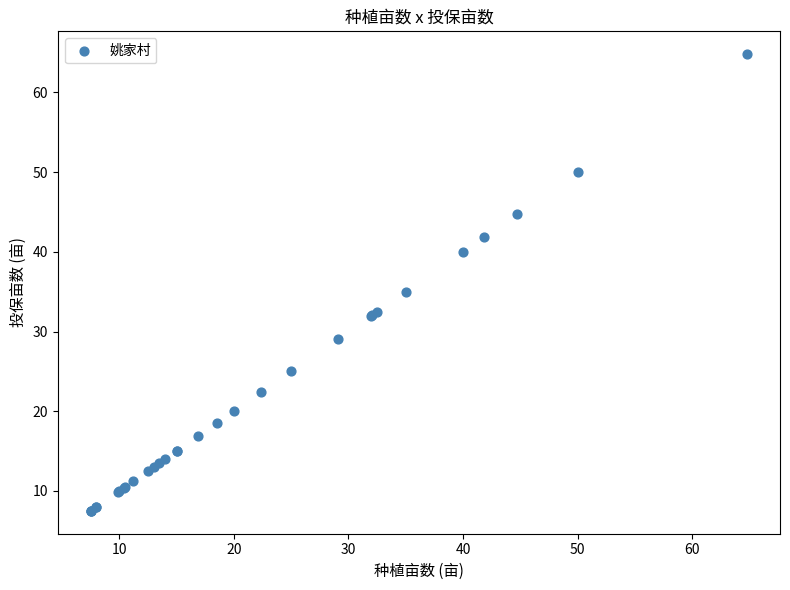

What Y value in the scatter plot is closest to 36?

35.0